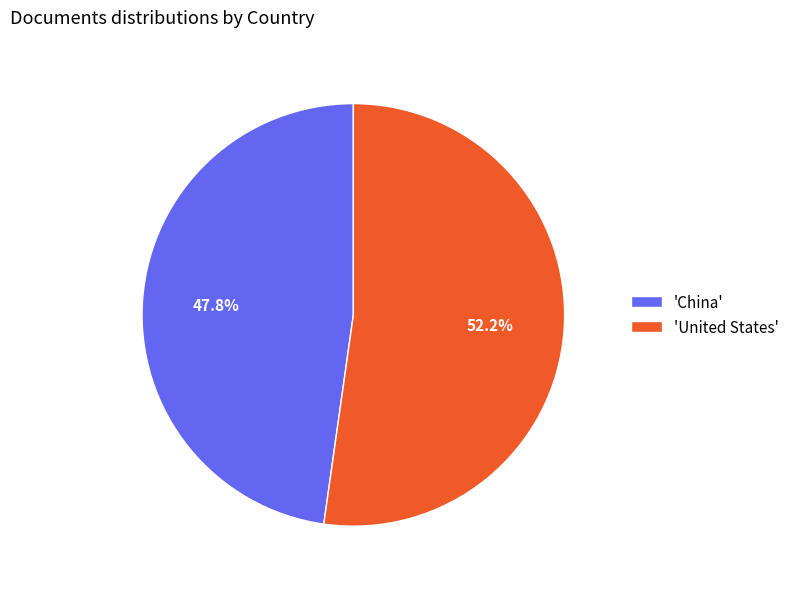

Which slice is the smallest?

'China'